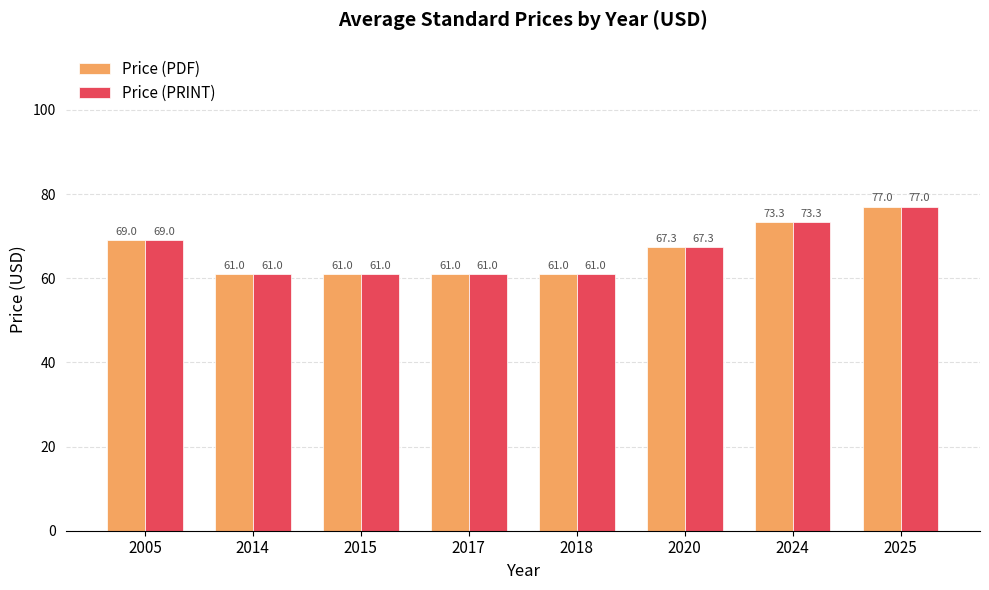

What is the sum of all Price (PRINT) values?

530.6